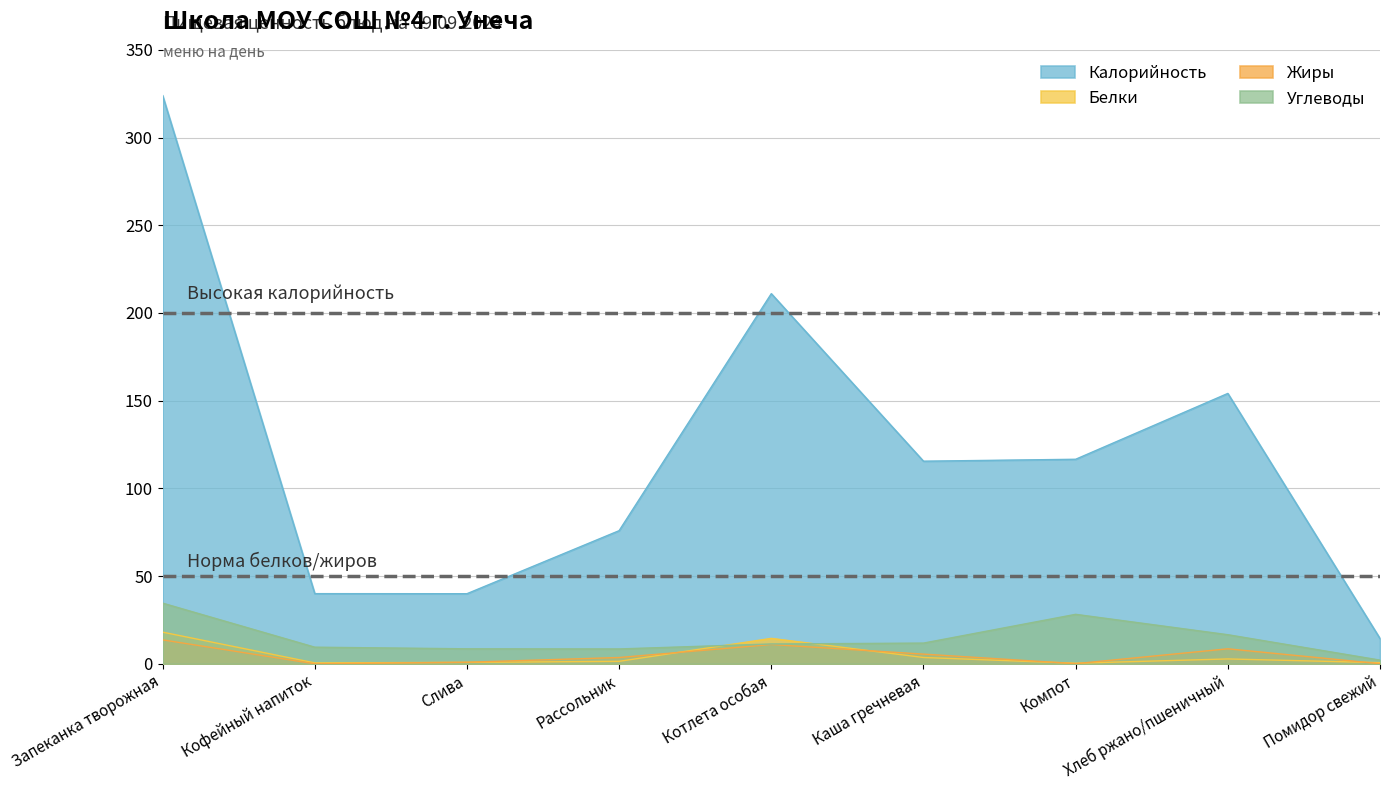

True or false: Белки and Калорийность cross at least once.

False